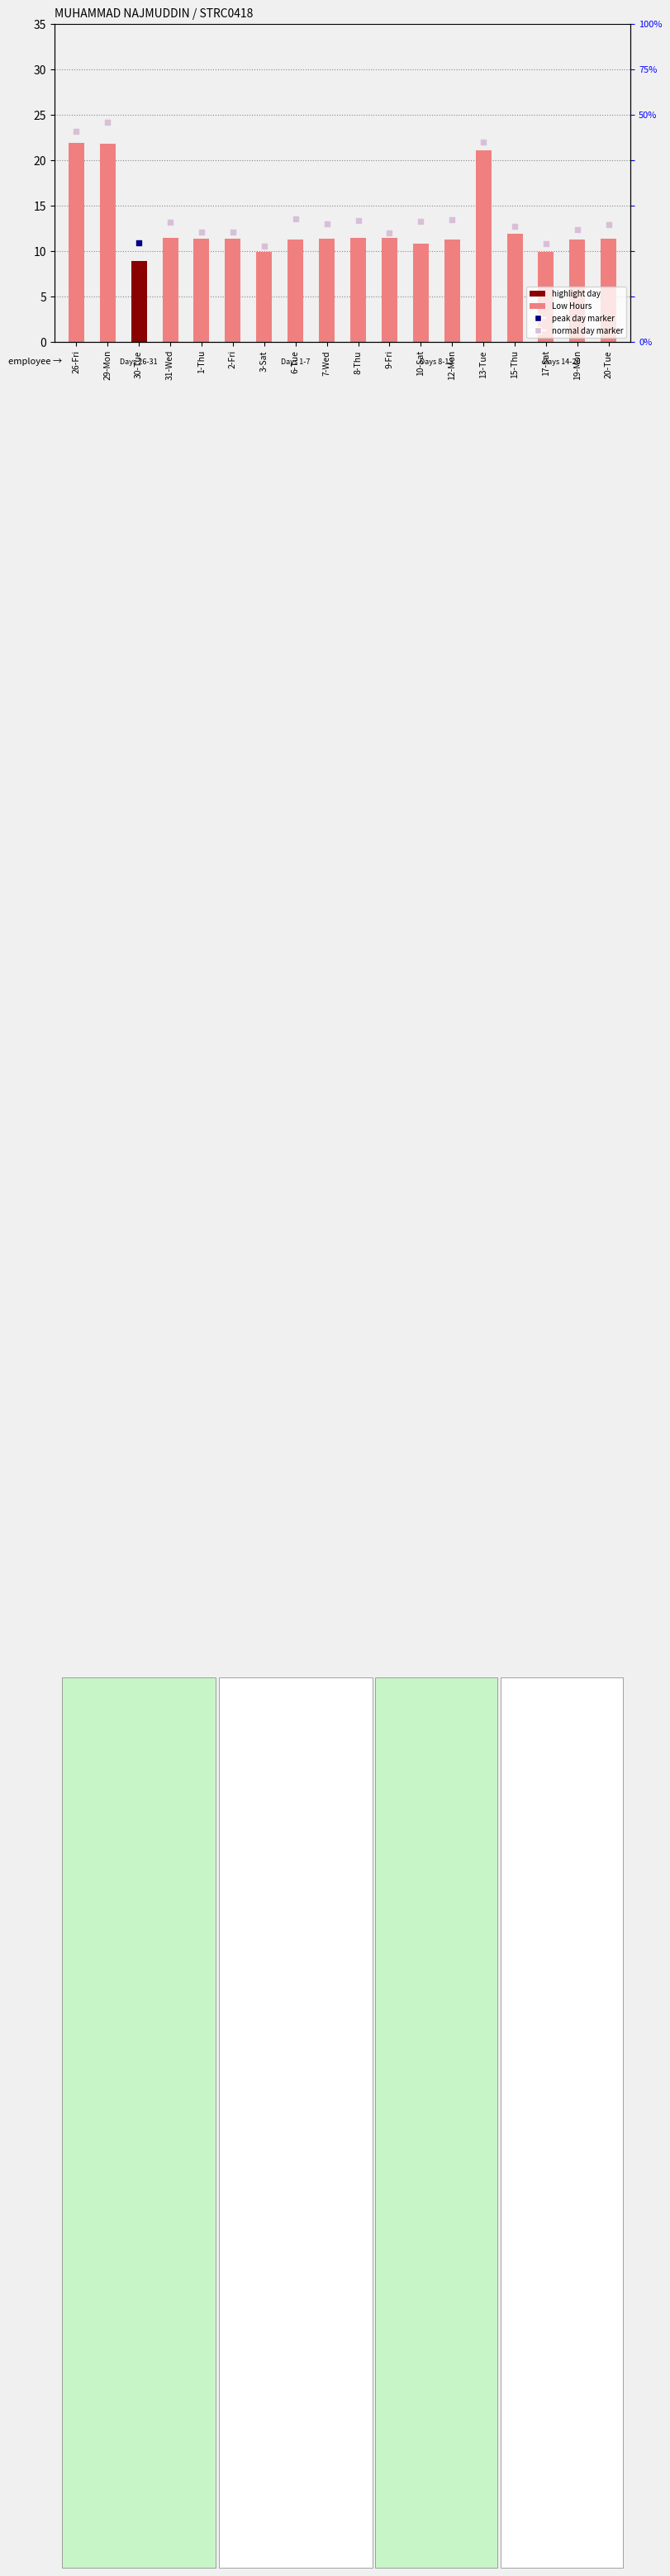

What is the ratio of the value at 17-Sat to the value at 15-Thu?

0.8